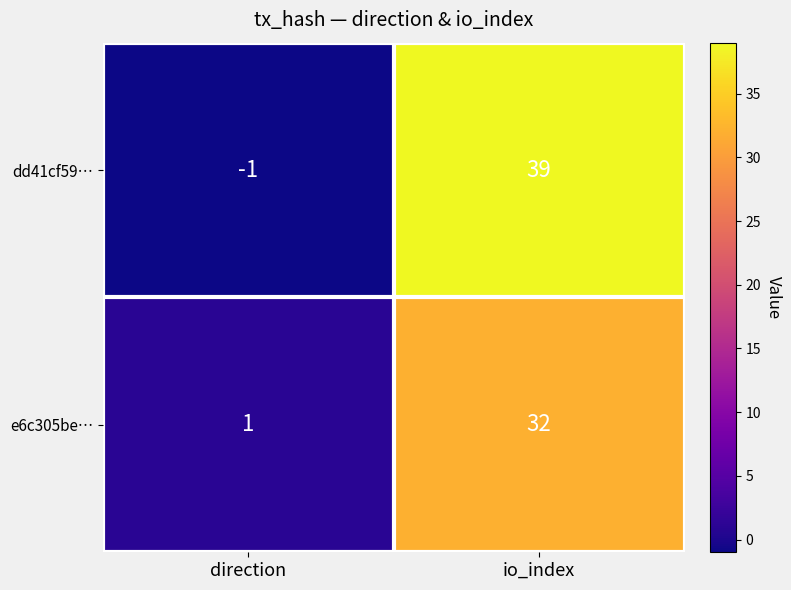

How many data points does each series have?

2